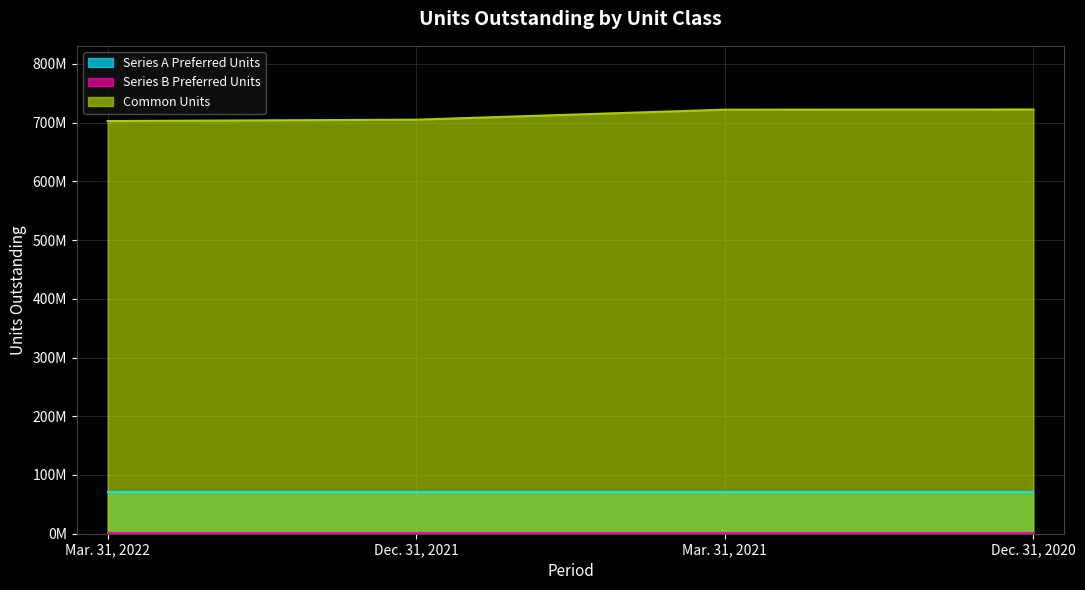

At which category is the sum across all series the highest?

Dec. 31, 2020